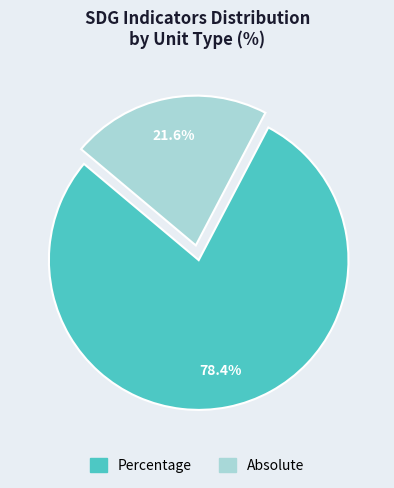

To the nearest percent, what percentage of the pie is Percentage?

78%